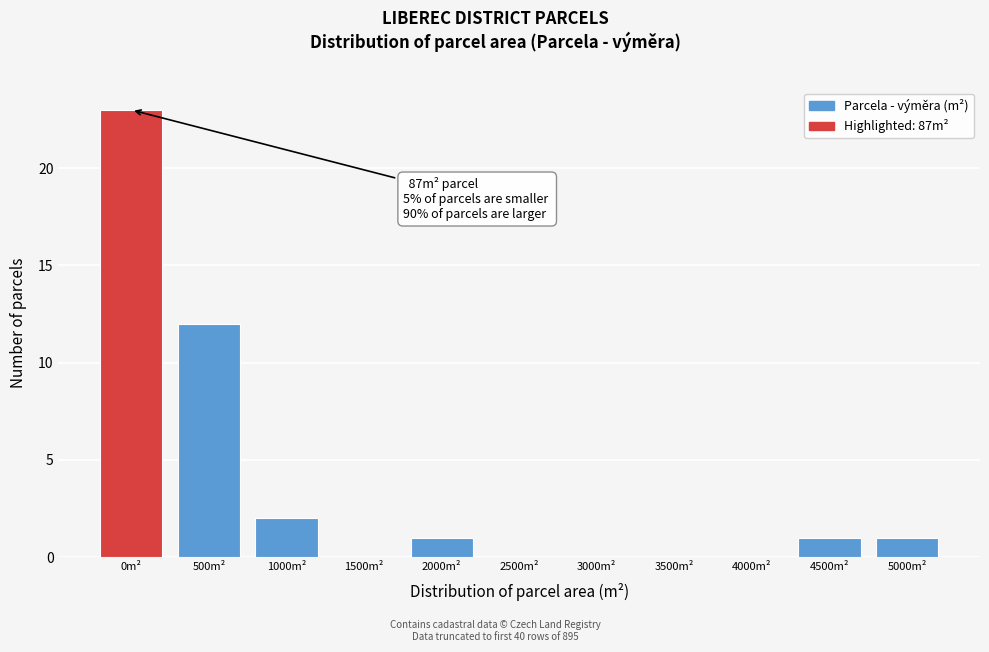

Reading right to left, what are all the values shown in this chart?

5000m²=1	4500m²=1	4000m²=0	3500m²=0	3000m²=0	2500m²=0	2000m²=1	1500m²=0	1000m²=2	500m²=12	0m²=23